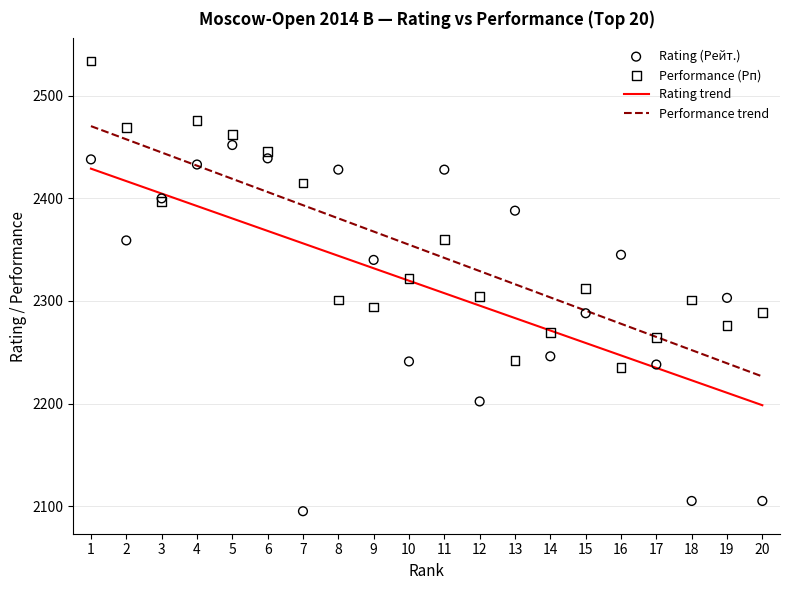

What are all the series names shown in the legend?

Rating trend, Performance trend, Rating (Рейт.), Performance (Рп)